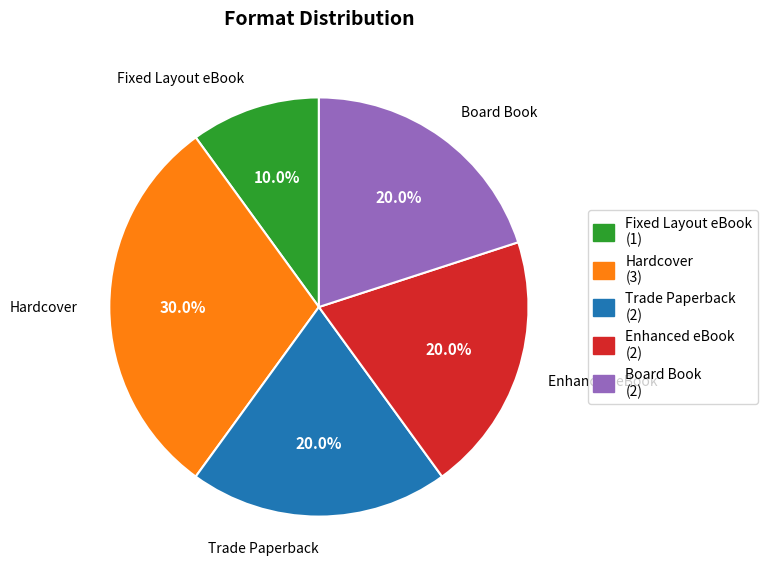

Which has a higher value, Fixed Layout eBook or Trade Paperback?

Trade Paperback